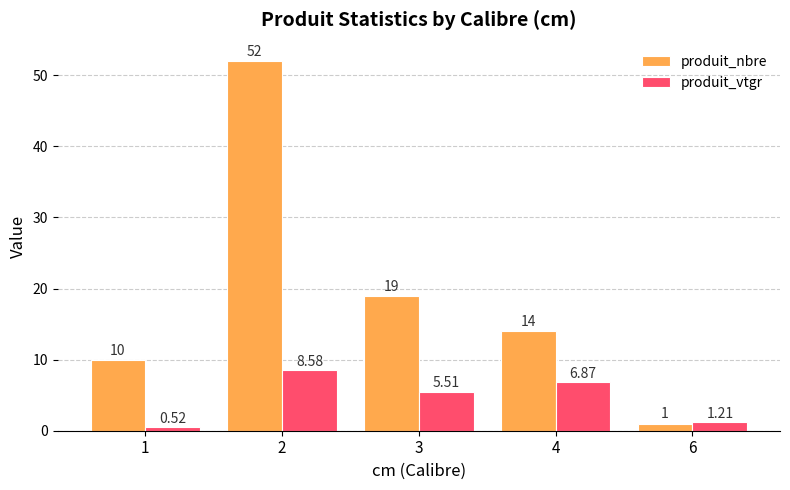

Which series has the largest range (max minus min)?

produit_nbre